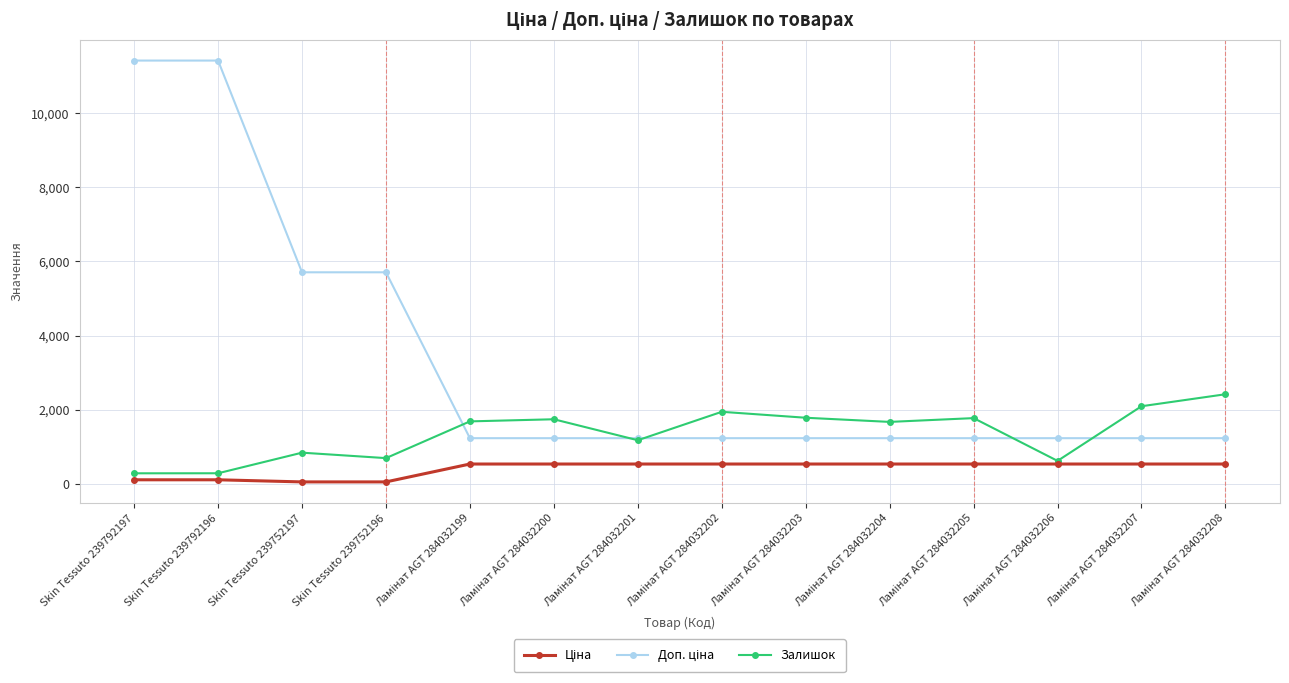

What is the label of the 4th point from the left?

Skin Tessuto 239752196